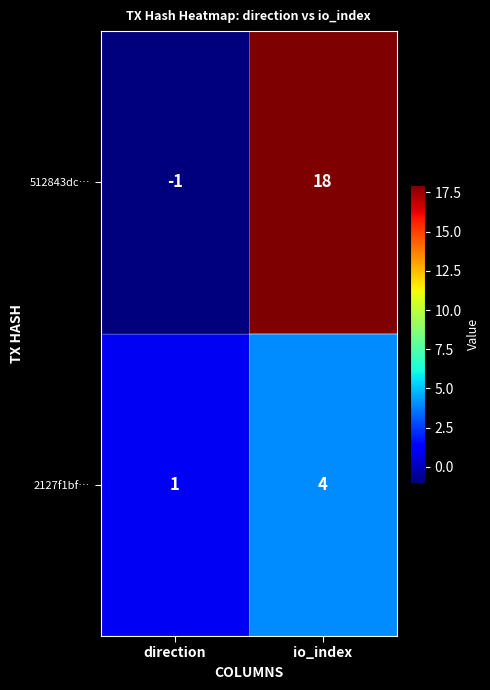

Is it true that 2127f1bf… equals 0 at direction?

False